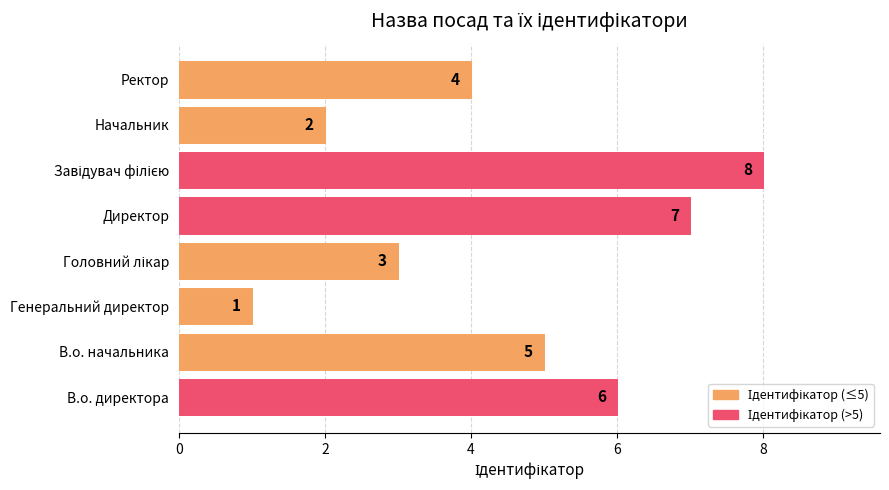

Which label corresponds to the smallest value in the chart?

Генеральний директор